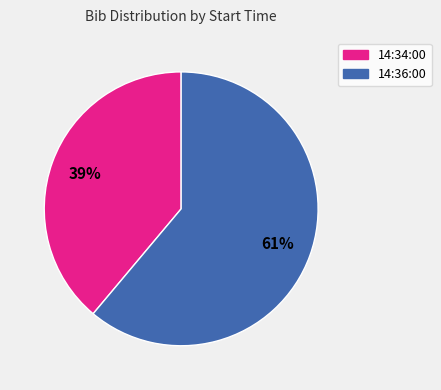

To the nearest percent, what is the difference between the largest and smallest slice percentages?

22%